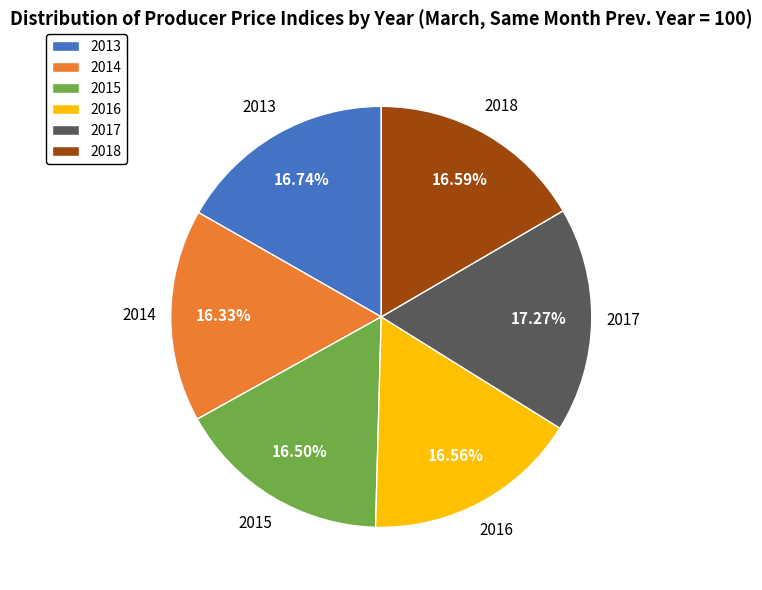

Approximately how many times larger is the value at 2016 compared to 2015?

1.0